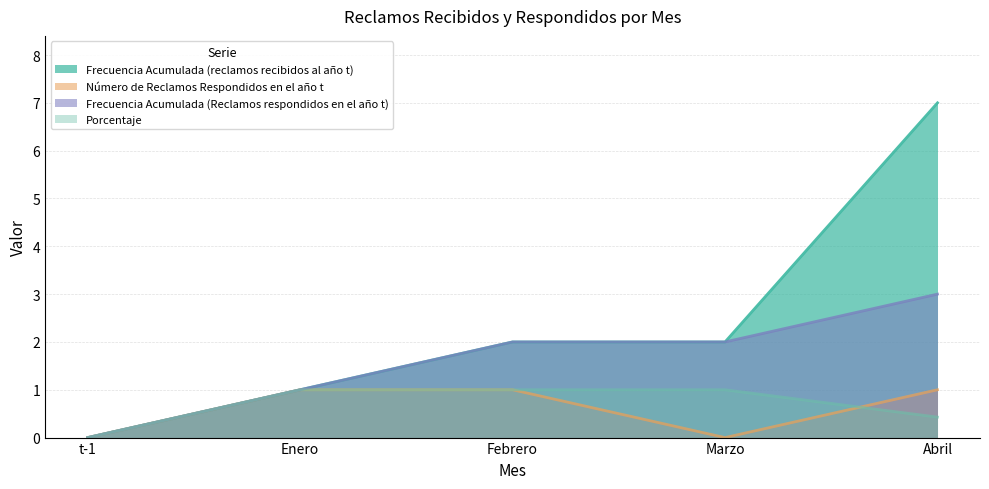

What position from the left is Abril?

5